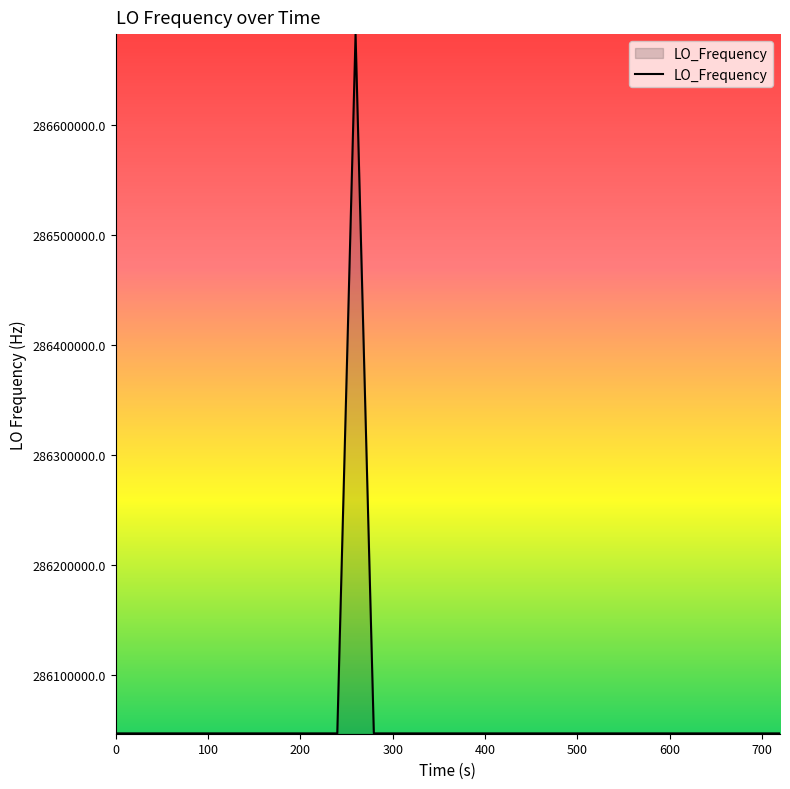

What is the minimum value shown in the chart?

286046998.1